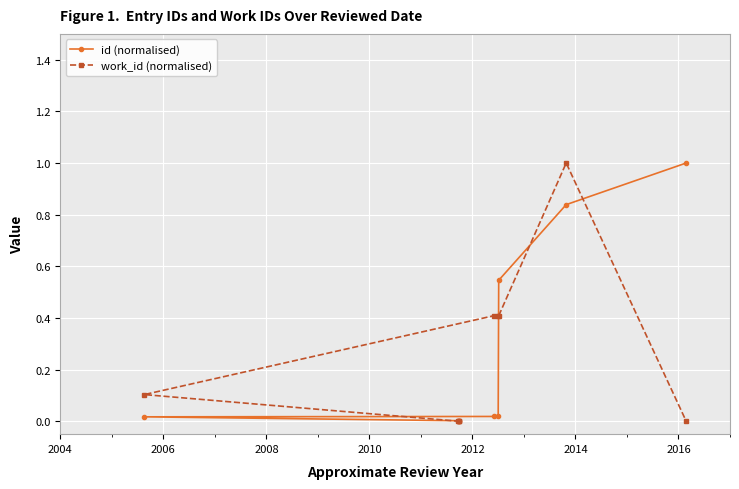

What is the highest value of the work_id (normalised) series?

1.0